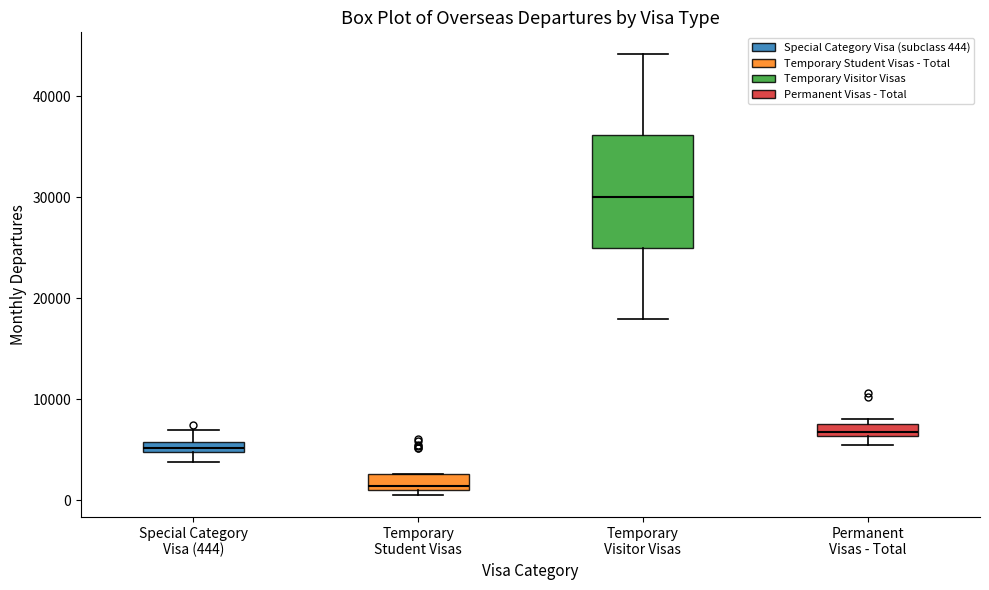

Which box has the lowest median line?

Temporary Student Visas